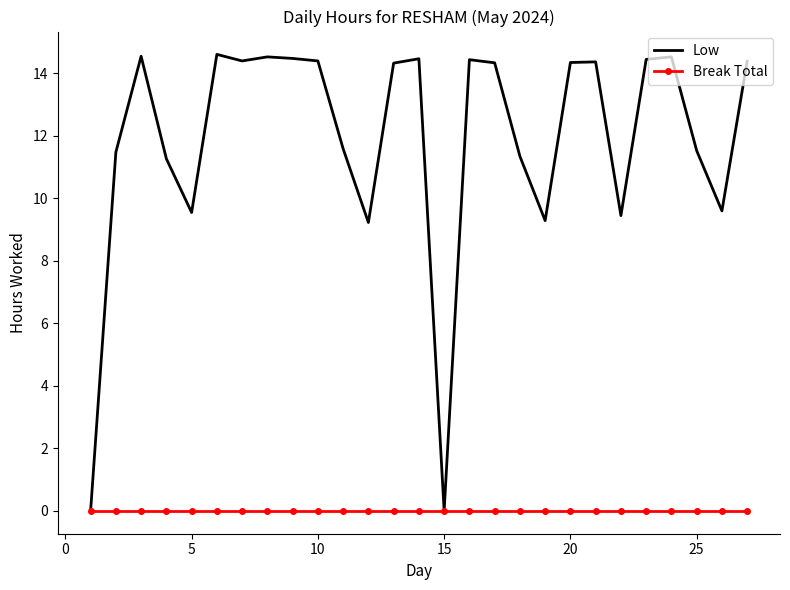

At how many categories does at least one series exceed 6?

25